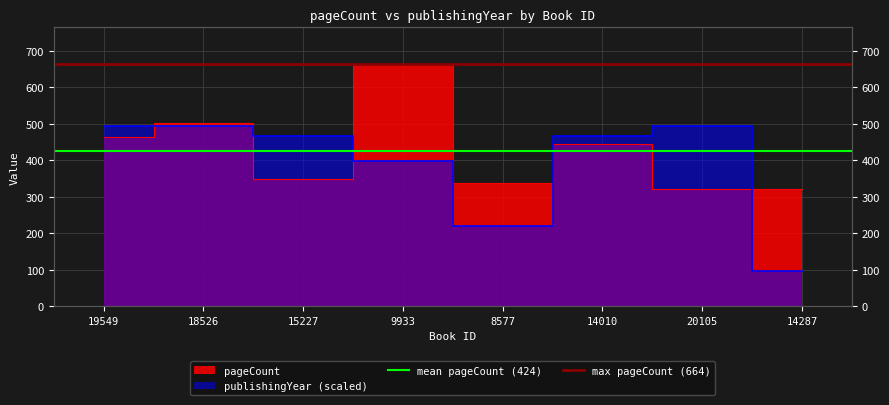

How many lines are shown in the chart?

2